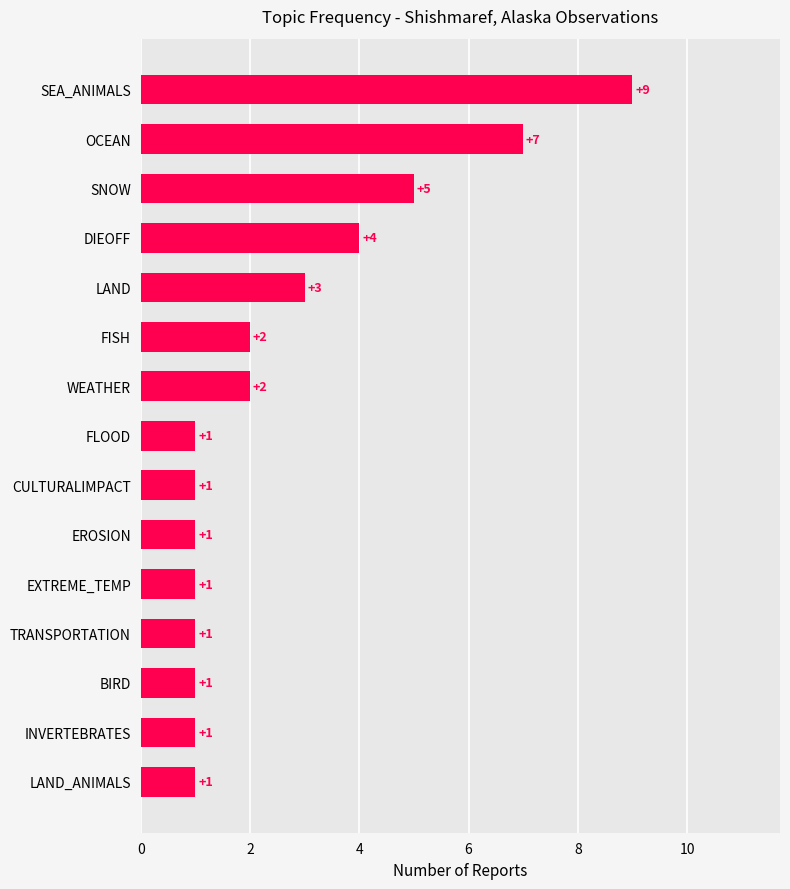

How many data points does each series have?

15